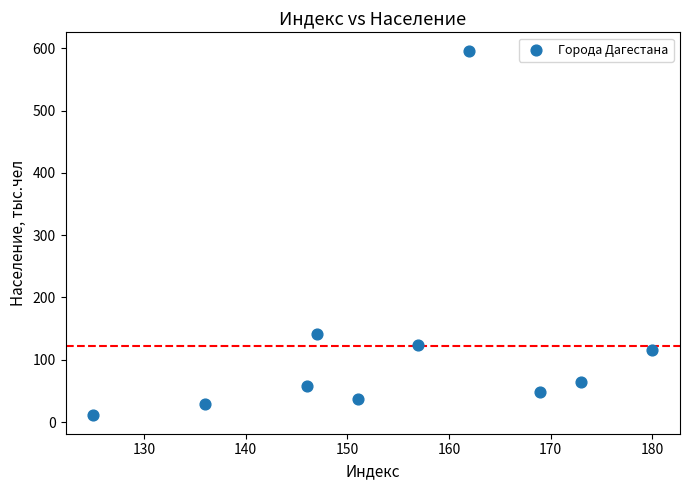

What is the average X value?

154.6